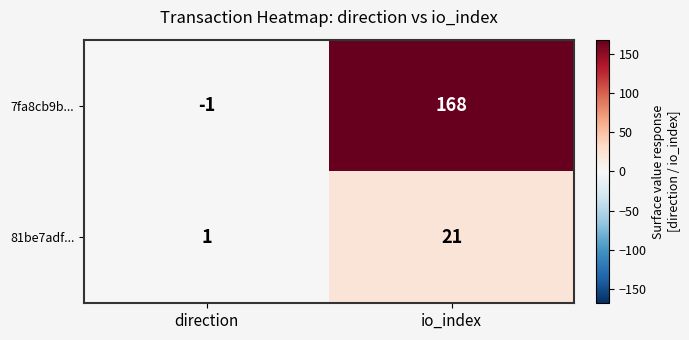

True or false: 81be7adf... has a value of 31 at io_index.

False